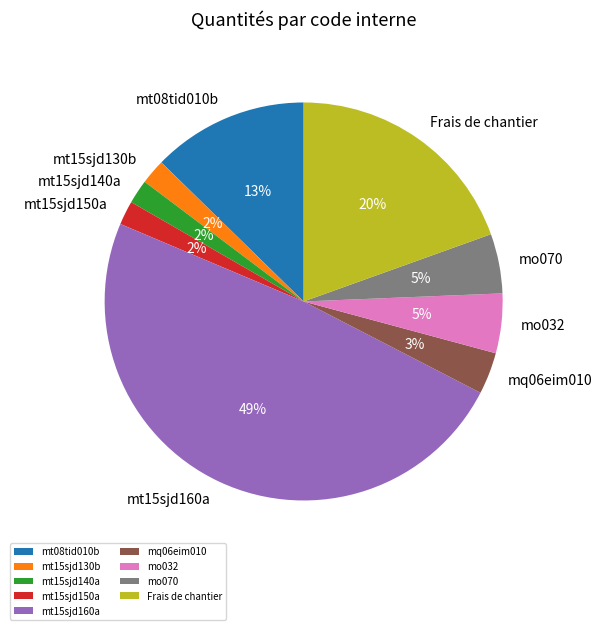

To the nearest percent, what is the combined percentage of mt15sjd130b and Frais de chantier?

22%